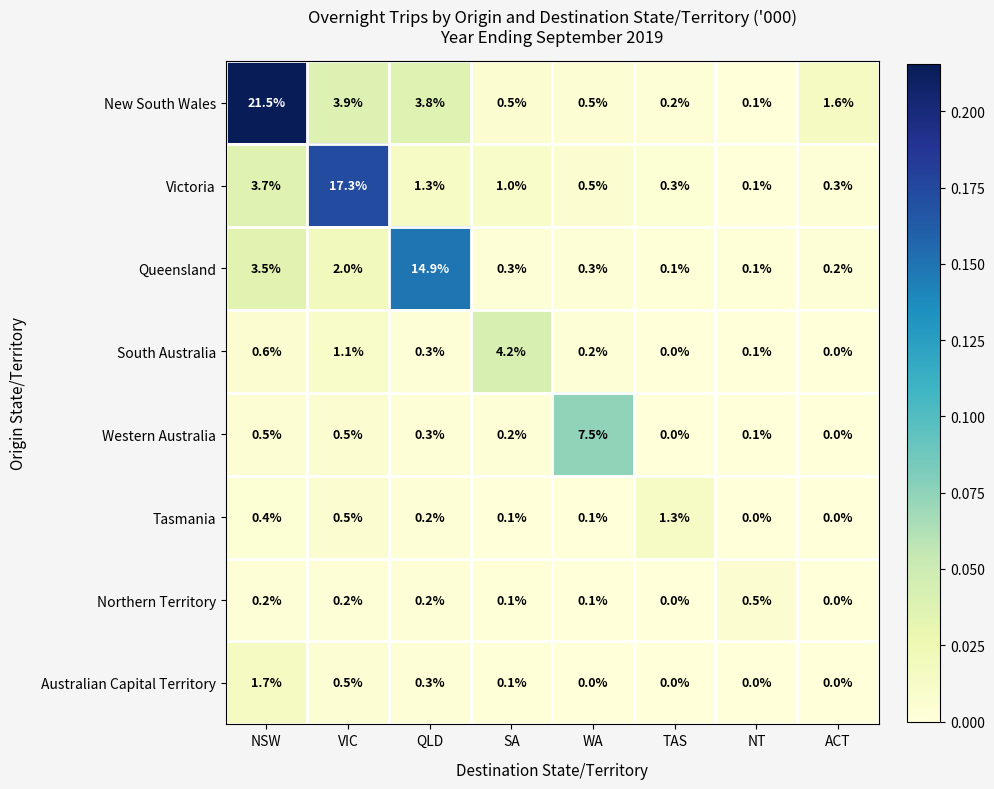

What is the sum of all New South Wales values?

32.1